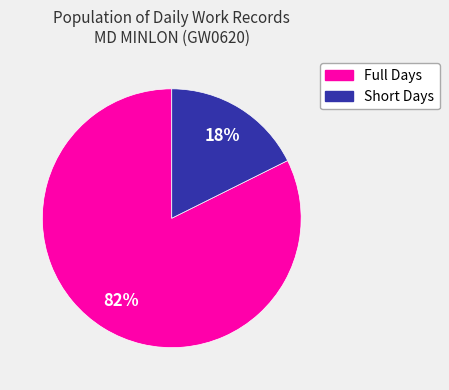

To the nearest percent, what is the average slice percentage?

50%